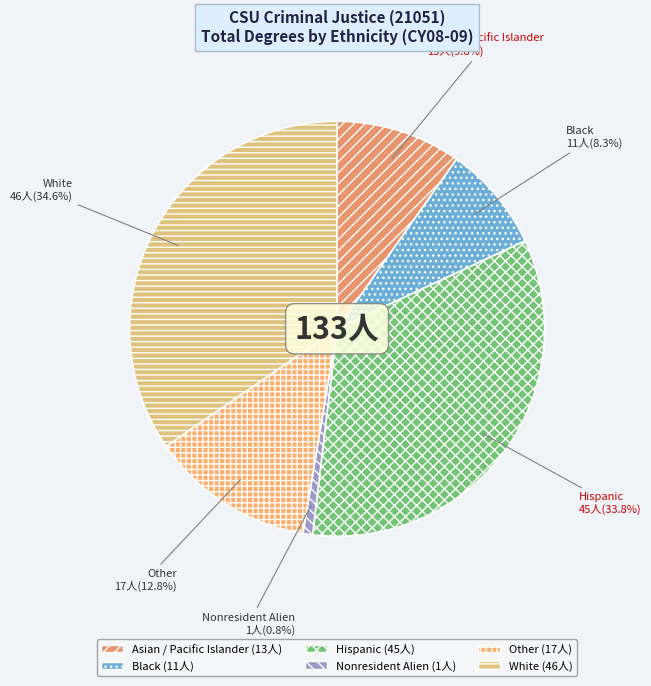

Which slice is the smallest?

Nonresident Alien